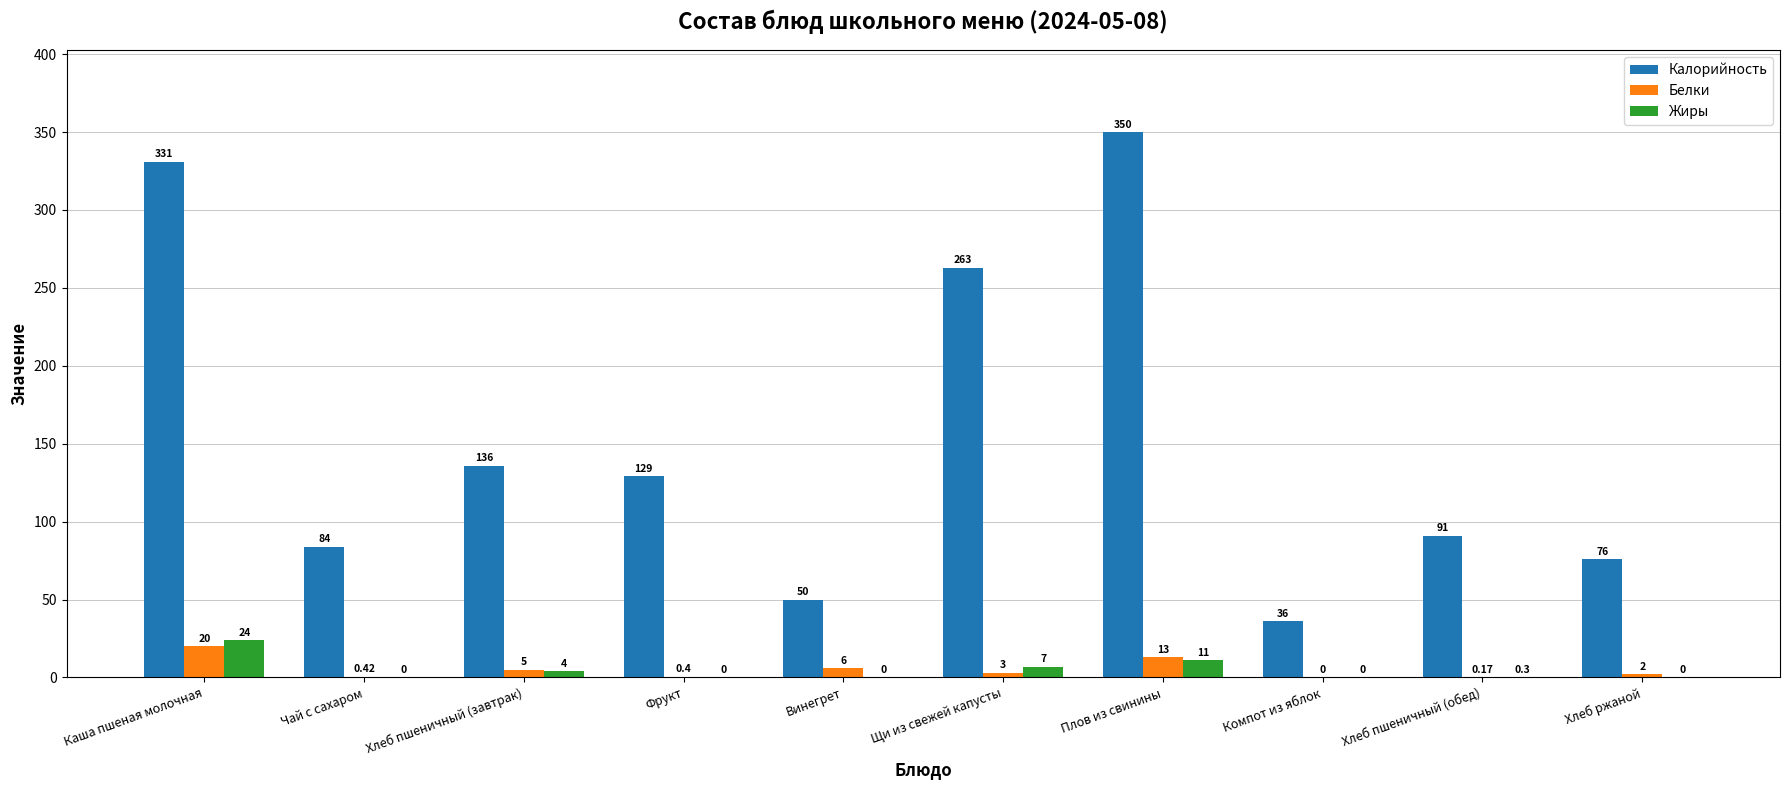

Are the bars grouped side by side (vs. stacked)?

Yes